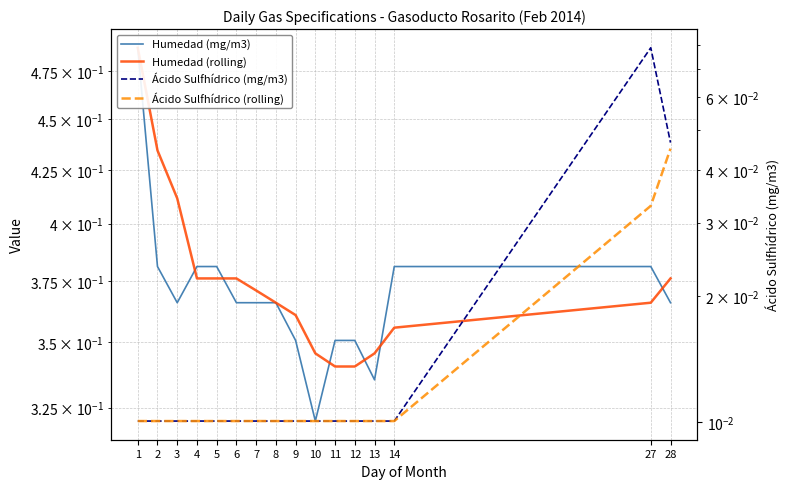

Which has a higher value, 2 or 4?

2